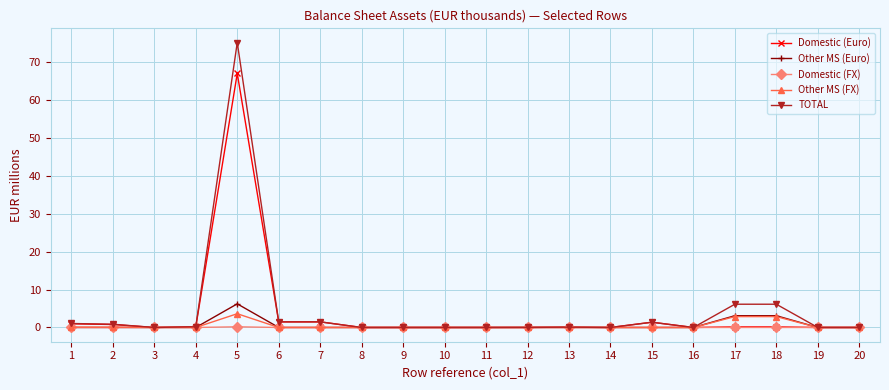

Does the chart have visible grid lines?

Yes